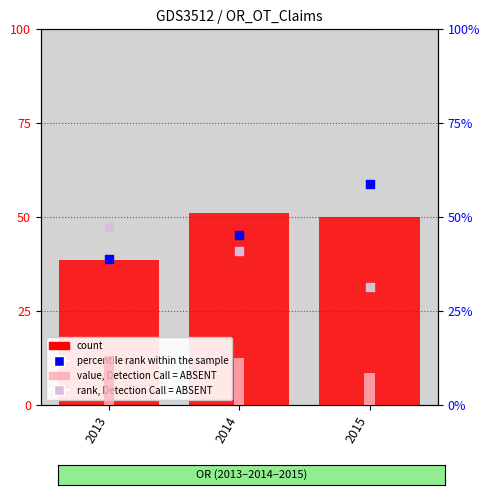

Which series has the largest total across all categories?

percentile rank within the sample